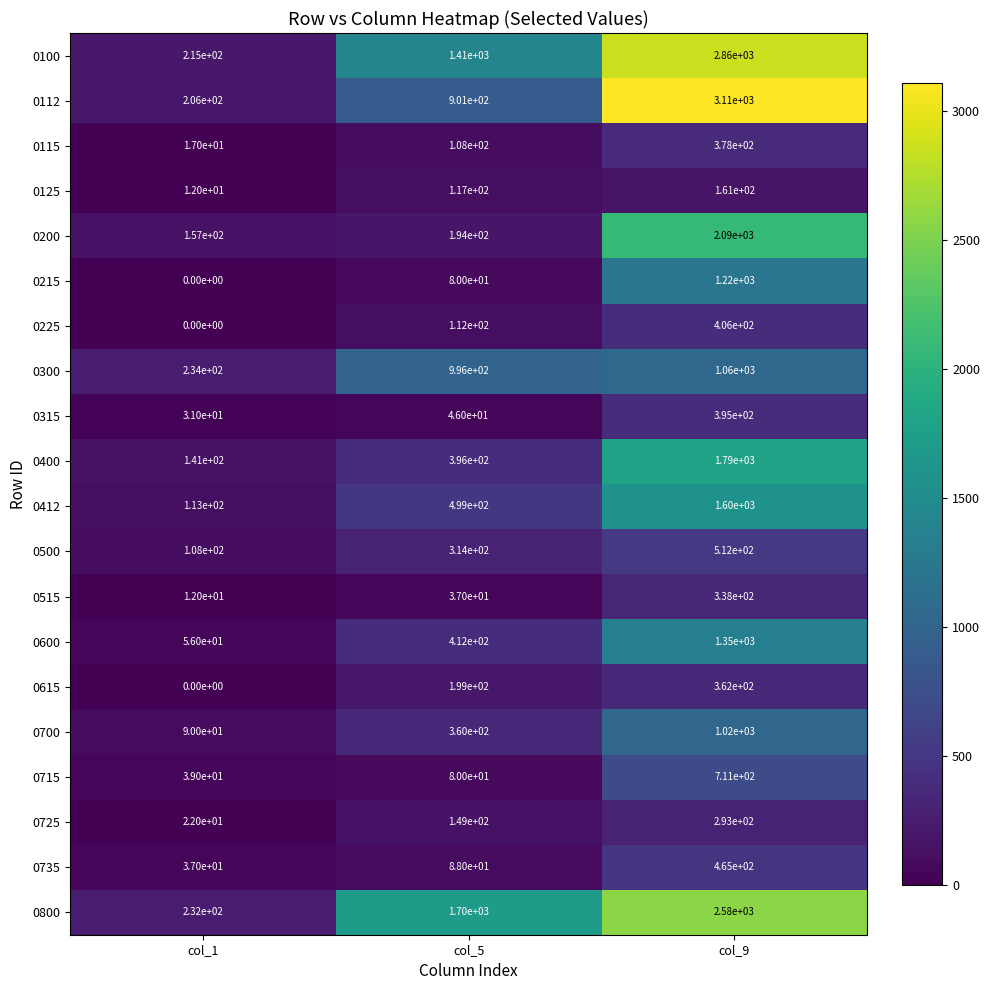

Count the 0112 values in the range 206 to 3110.

3